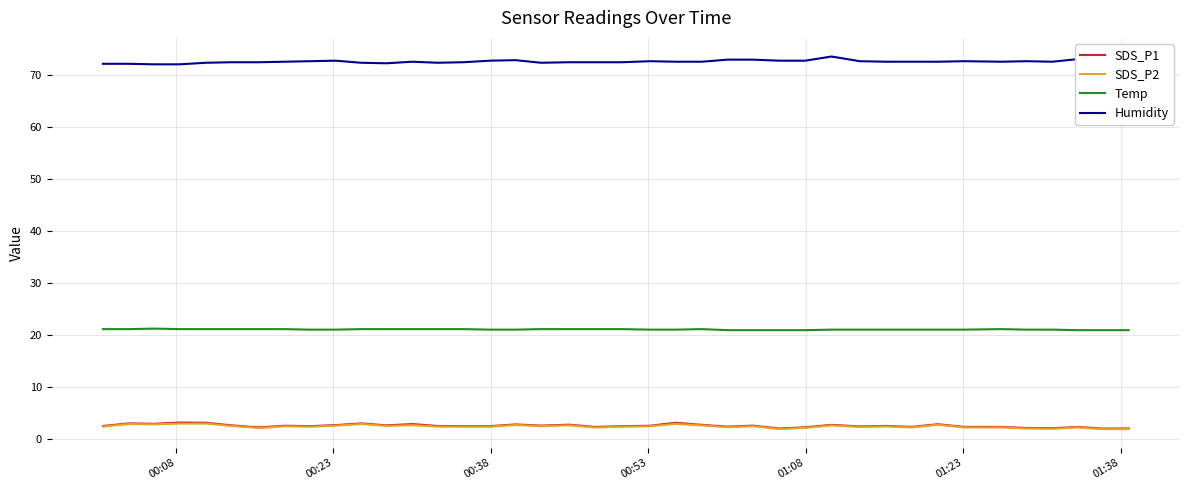

What is the difference between the maximum and minimum values in the SDS_P2 series?

1.1